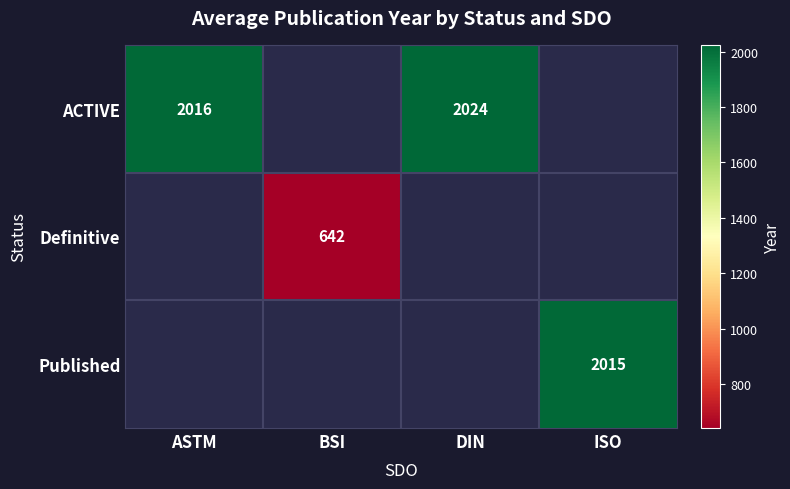

At how many categories does at least one series exceed 651?

3